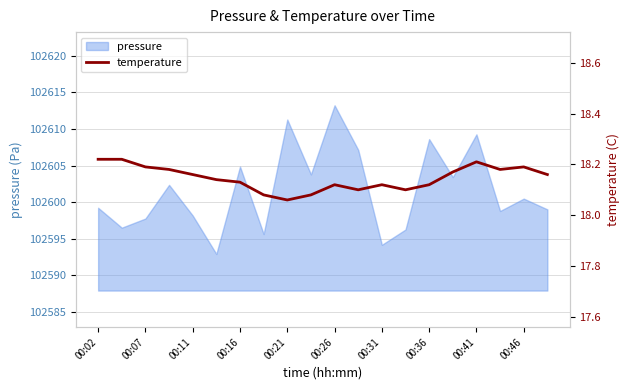

What is the minimum value for pressure?

102592.9